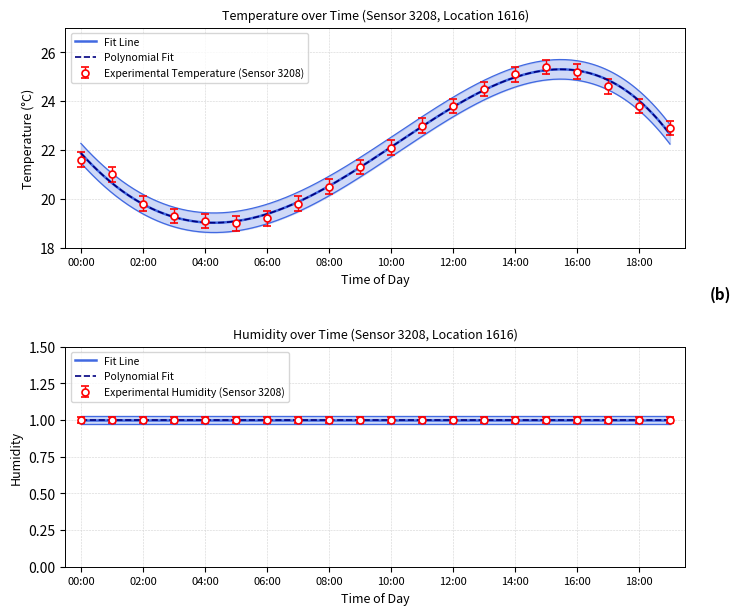

What position from the right is 08:00?

12